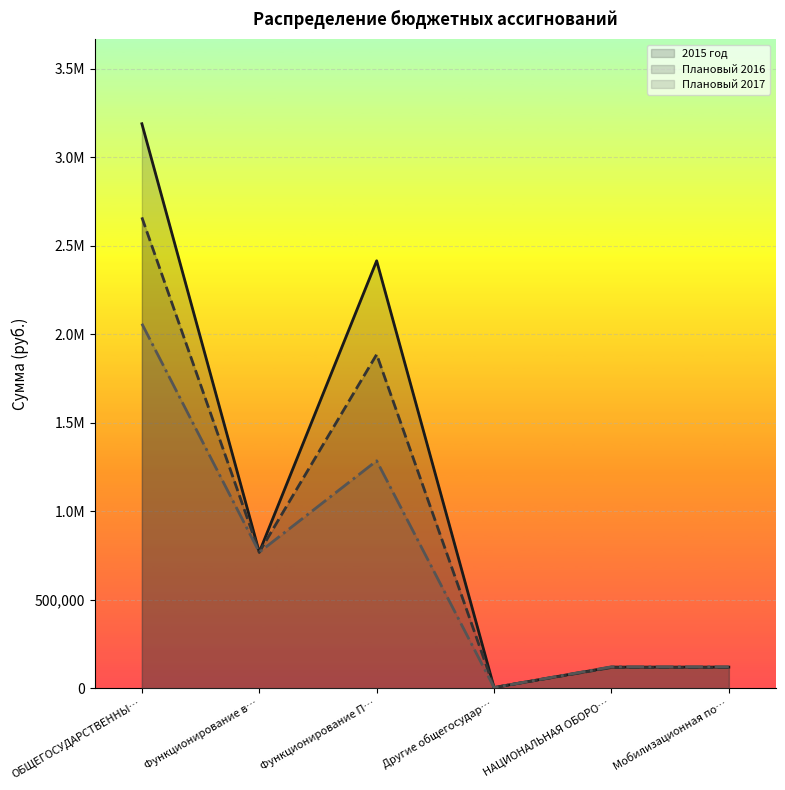

What are all the series names shown in the legend?

2015 год, Плановый 2016, Плановый 2017